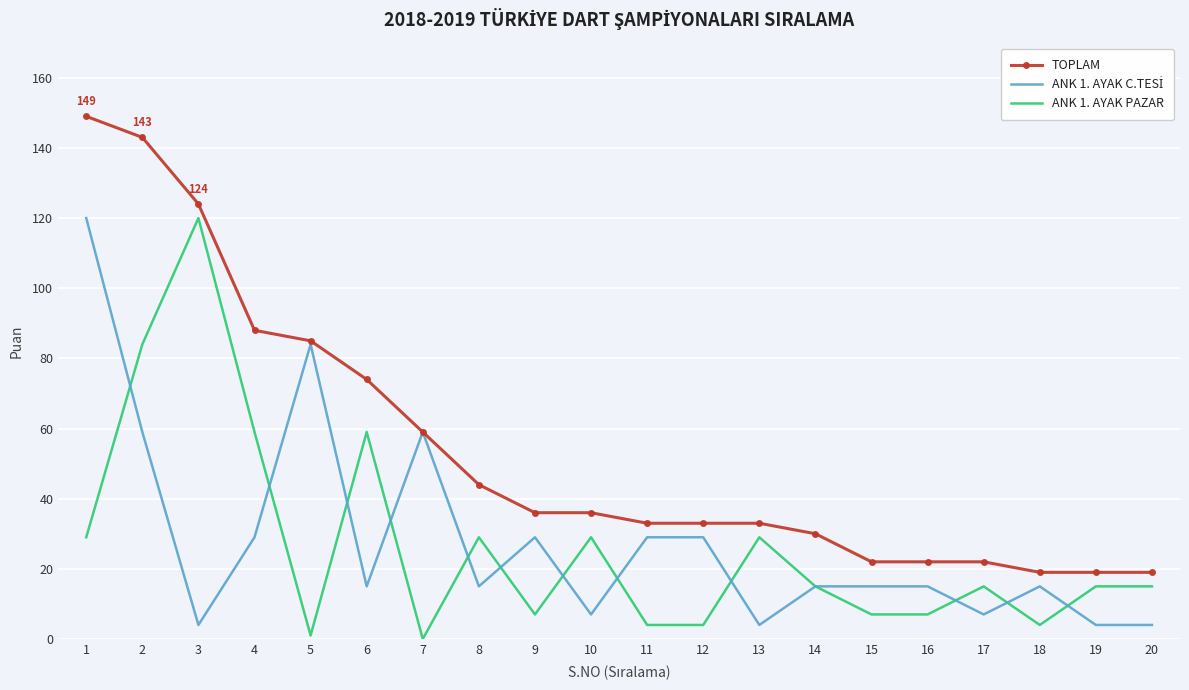

What is the sum of the ANK 1. AYAK PAZAR values at 3 and 8?

149